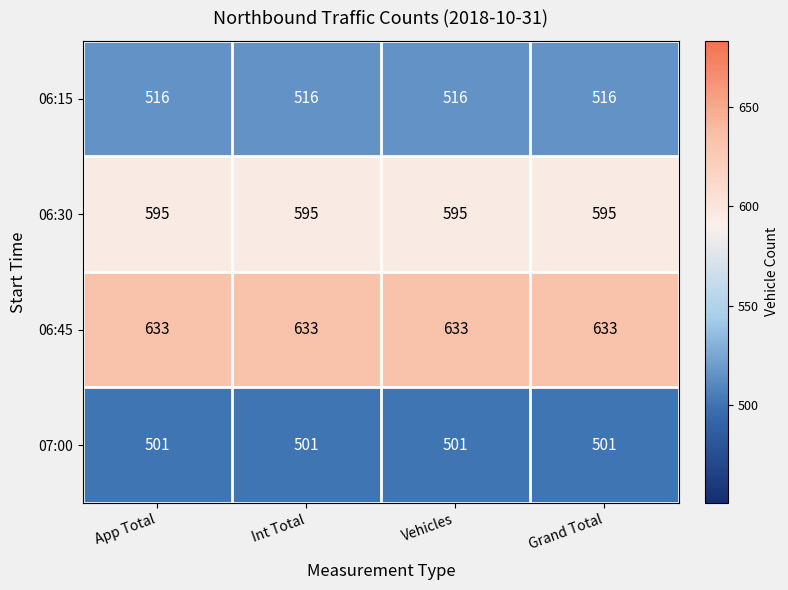

At Grand Total, list the series in order from smallest to largest.

07:00, 06:15, 06:30, 06:45